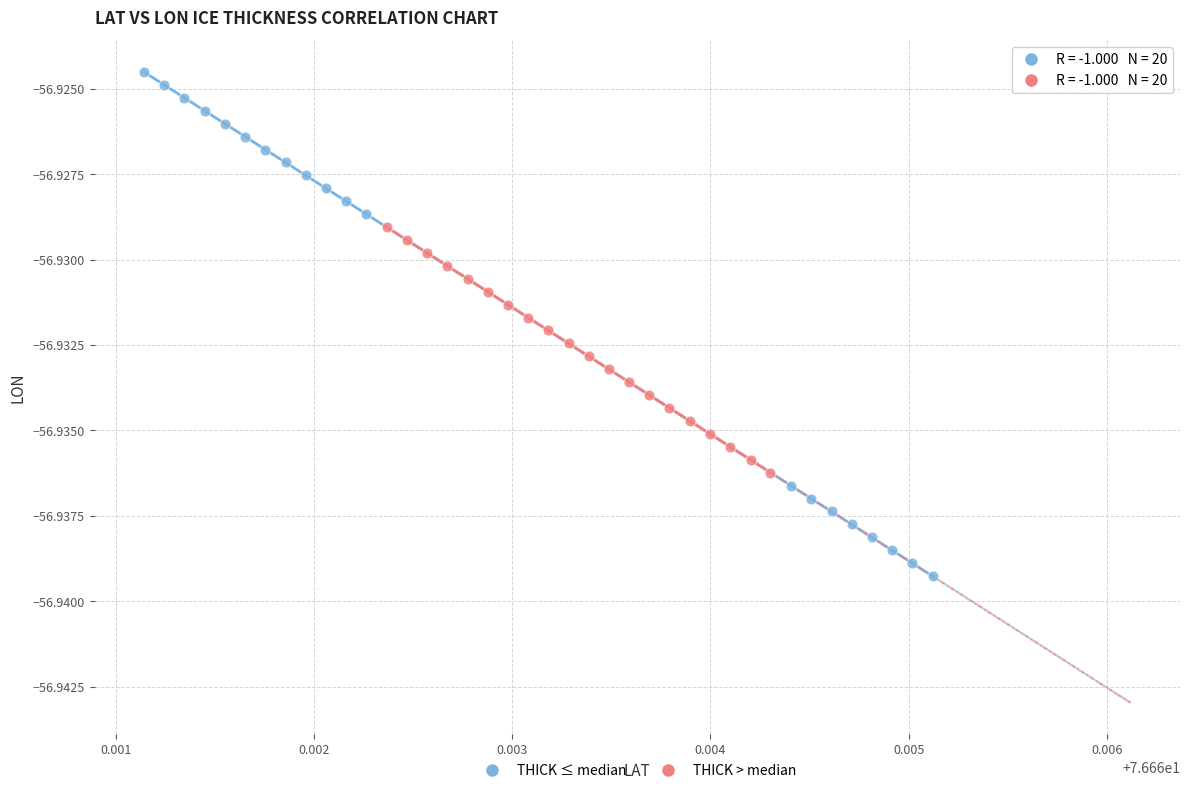

Which series reaches the minimum Y coordinate?

THICK ≤ median